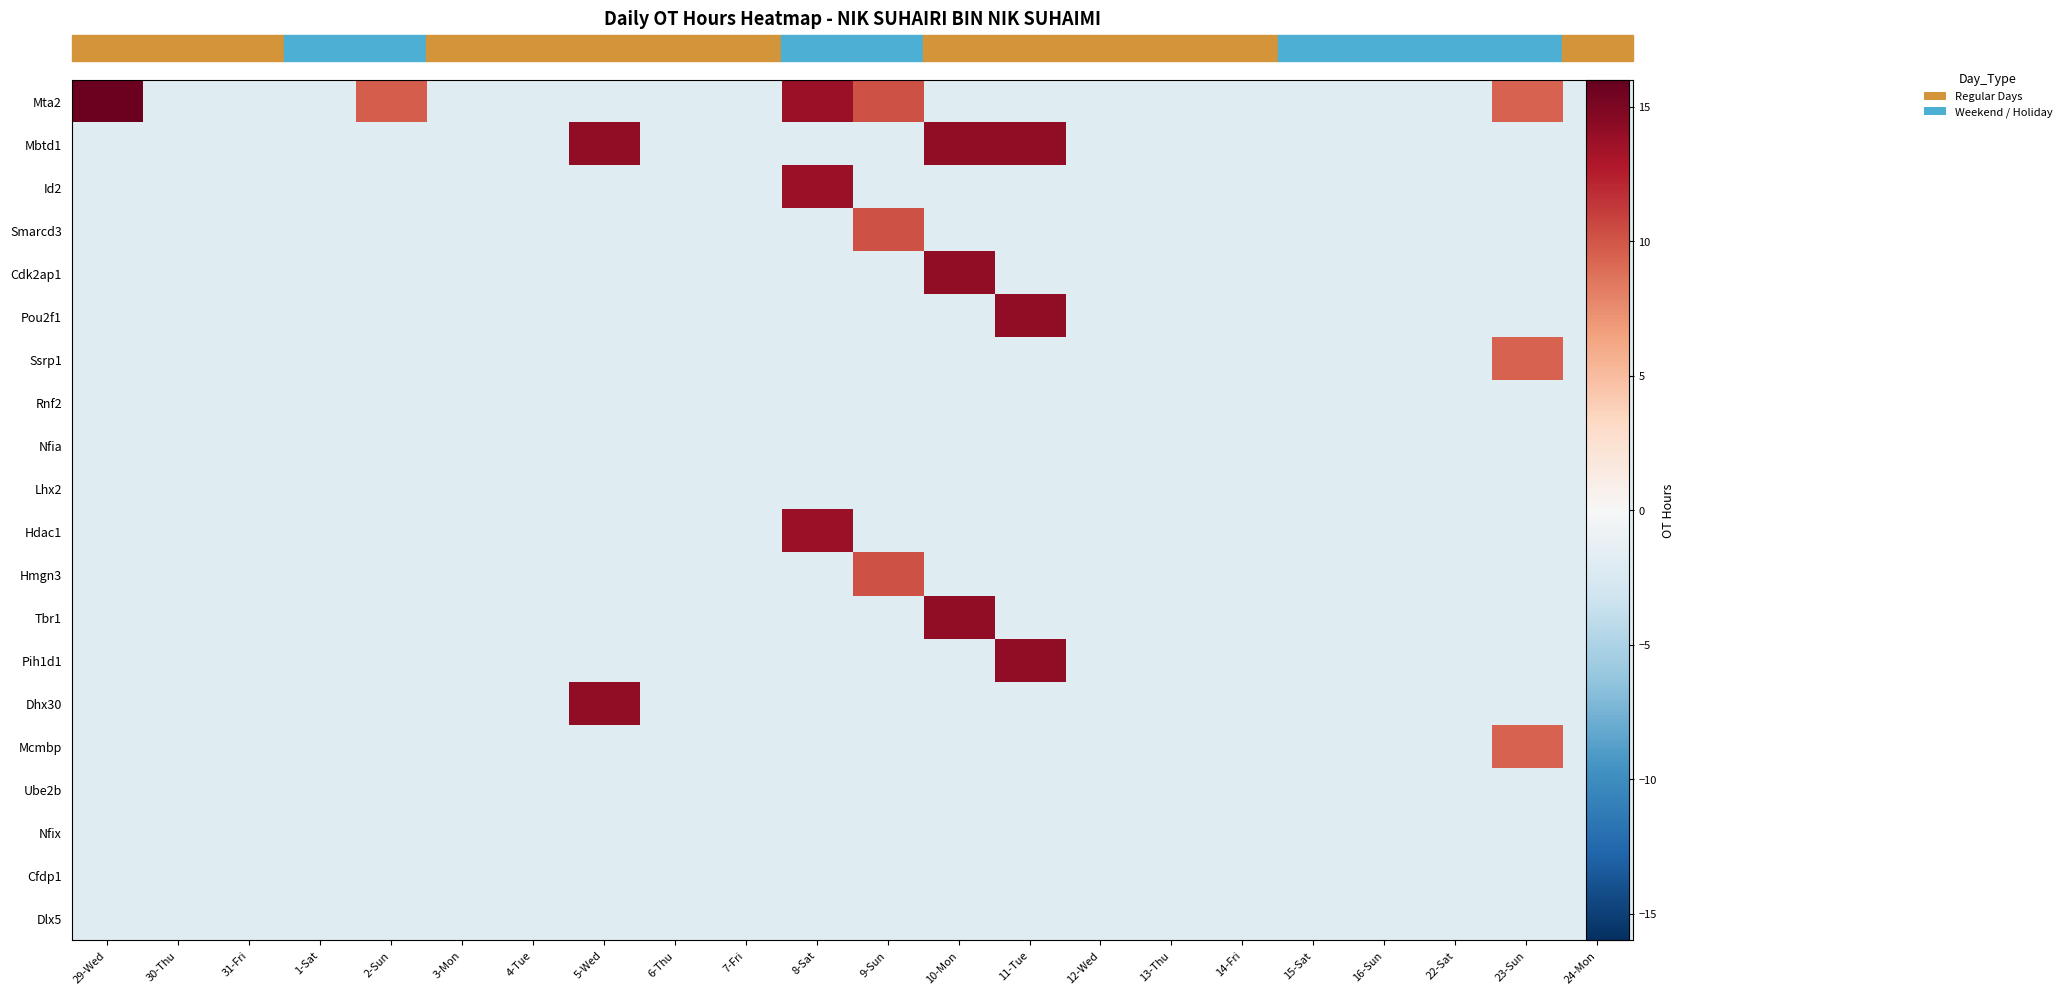

What is the difference between the maximum and minimum values in the Mta2 series?

17.7